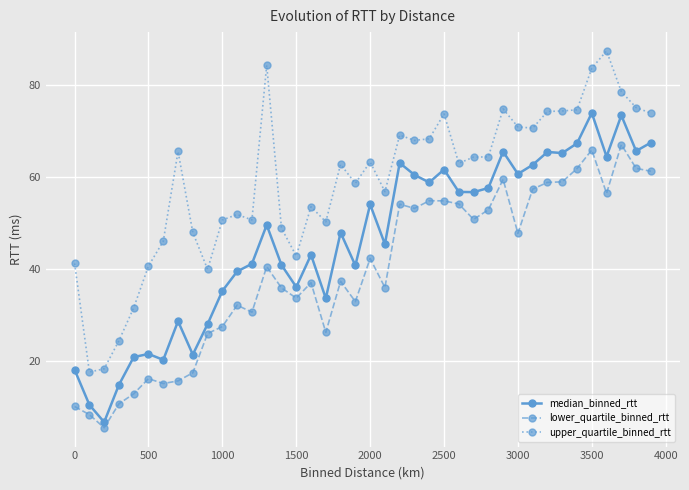

What are all the series names shown in the legend?

median_binned_rtt, lower_quartile_binned_rtt, upper_quartile_binned_rtt